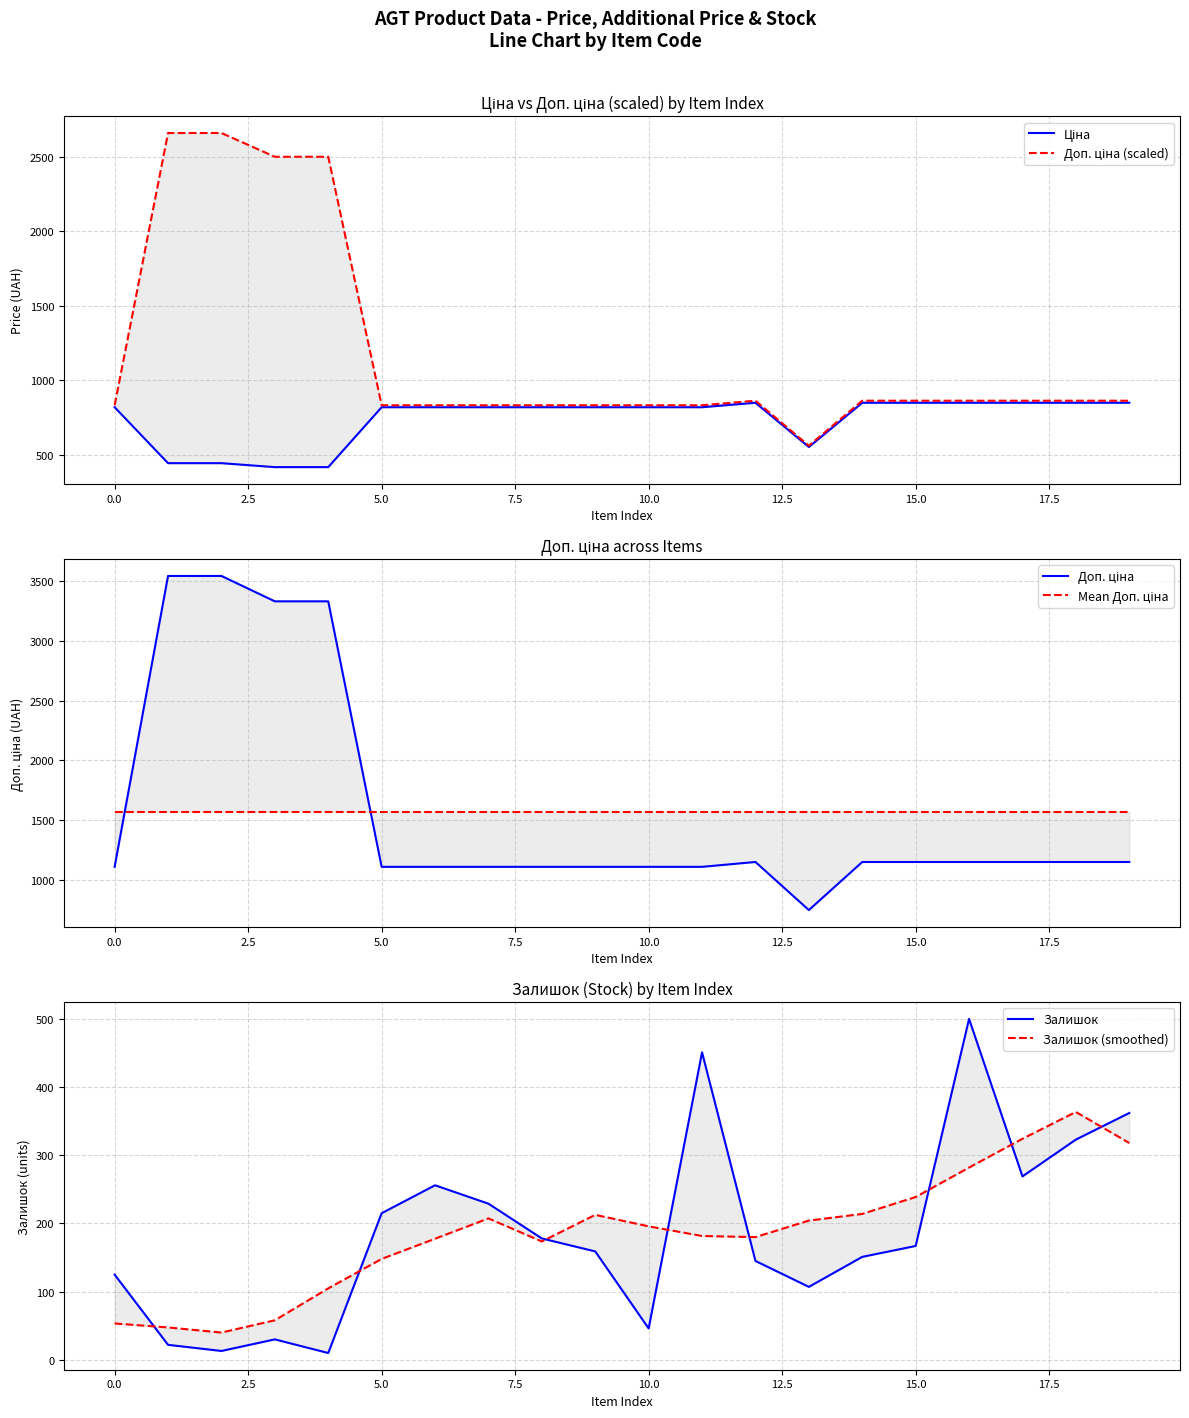

Between 12.5 and 10, which series saw the biggest shift?

Залишок